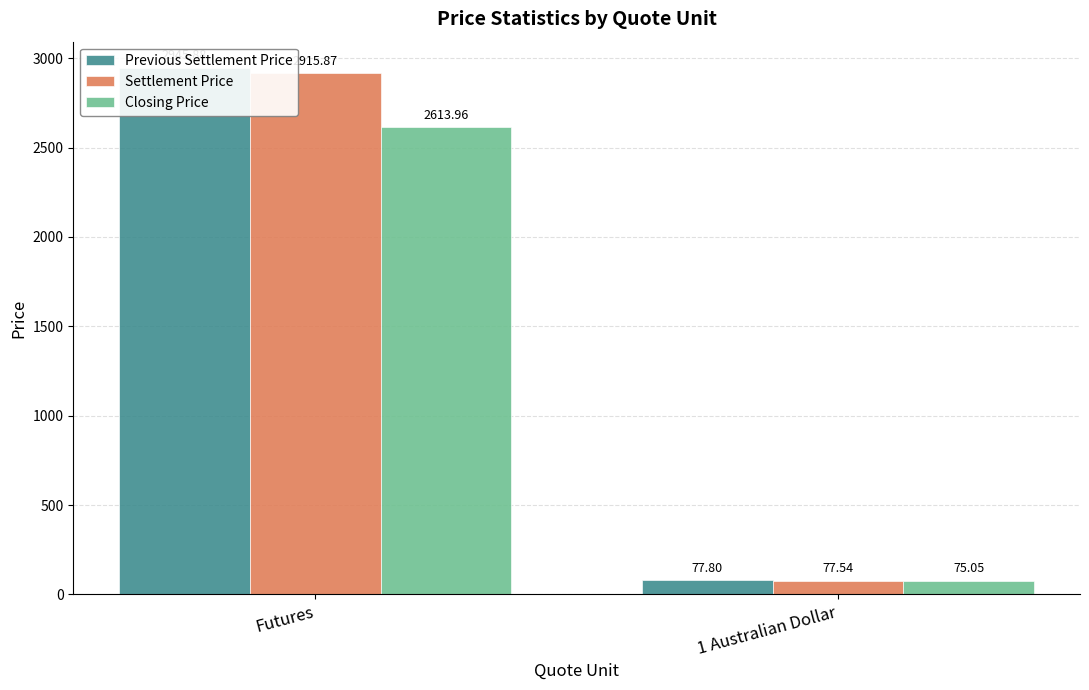

How many distinct data groups are displayed?

3